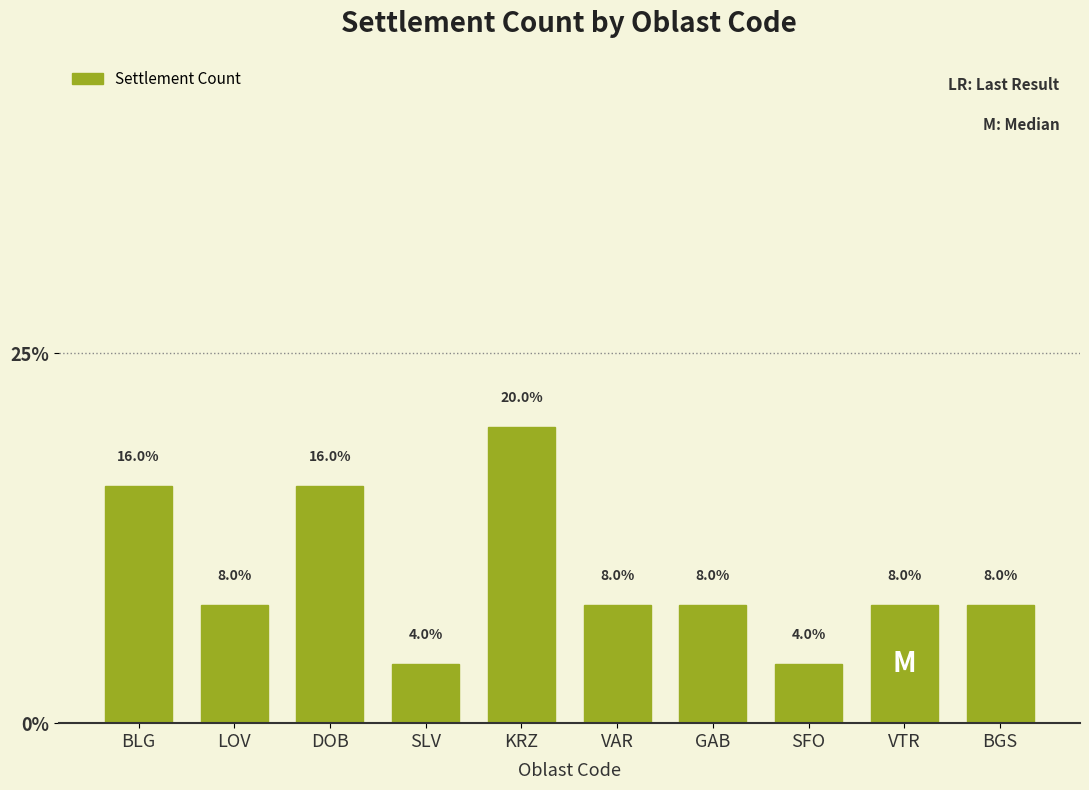

Reading left to right, what are all the values shown in this chart?

16	8	16	4	20	8	8	4	8	8